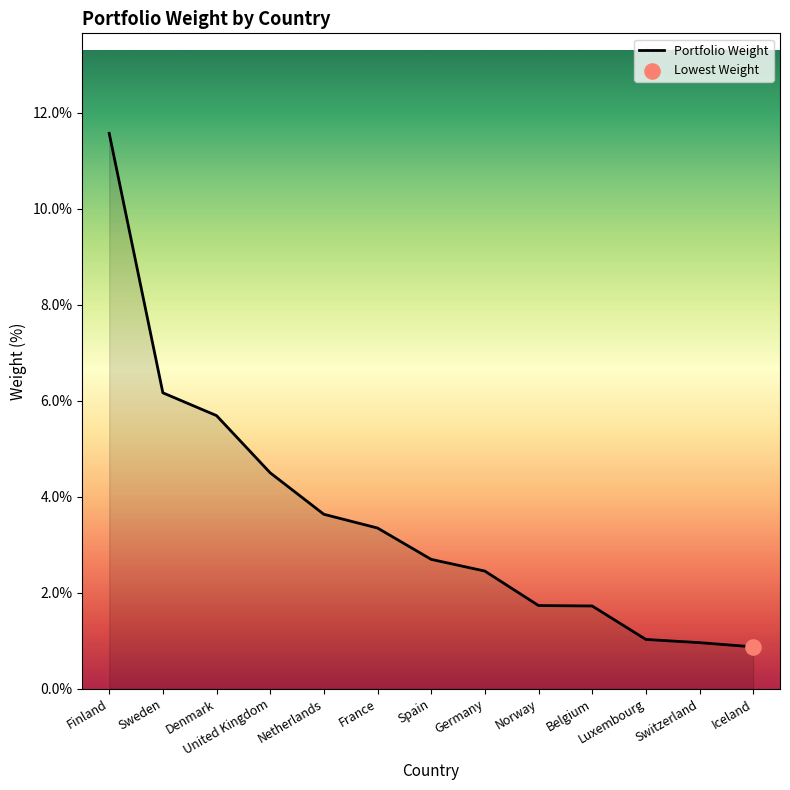

Approximately how many times larger is the value at Denmark compared to Finland?

0.5